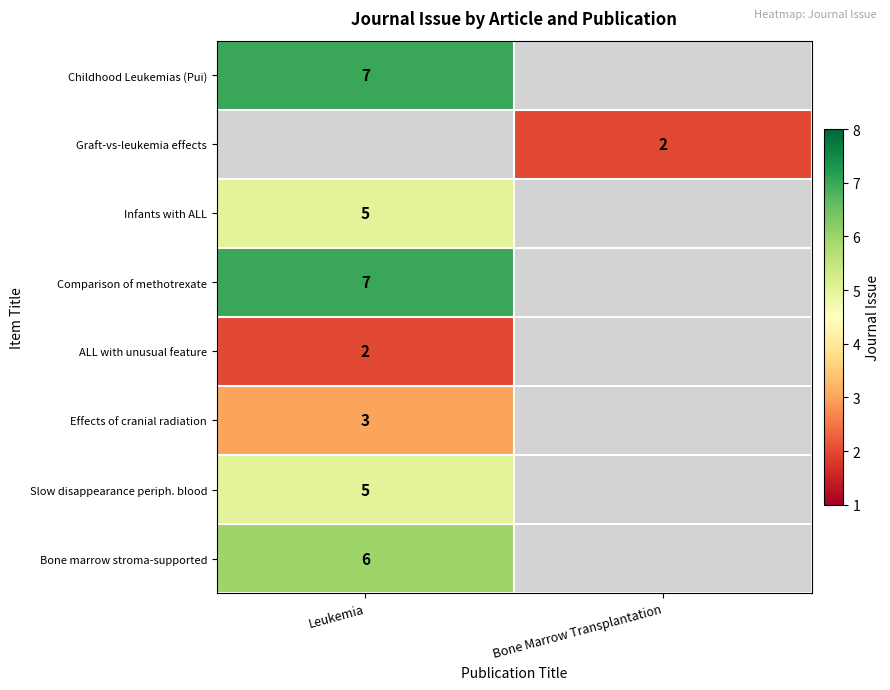

The Comparison of methotrexate series shows 1.8 at Leukemia. True or false?

False